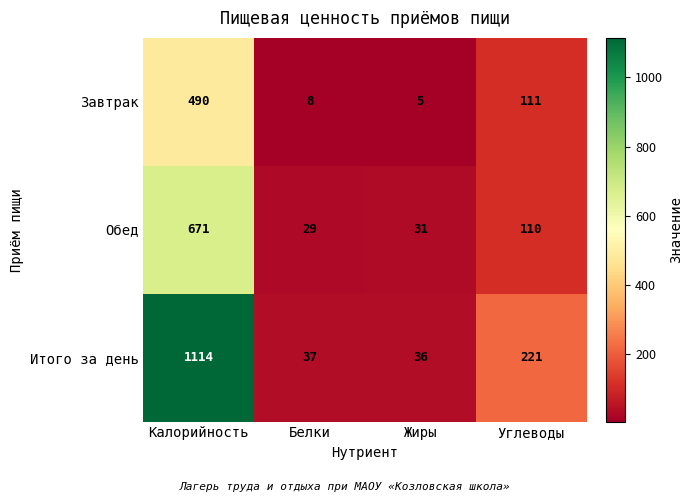

Which category has the lowest value in the Обед series?

Белки